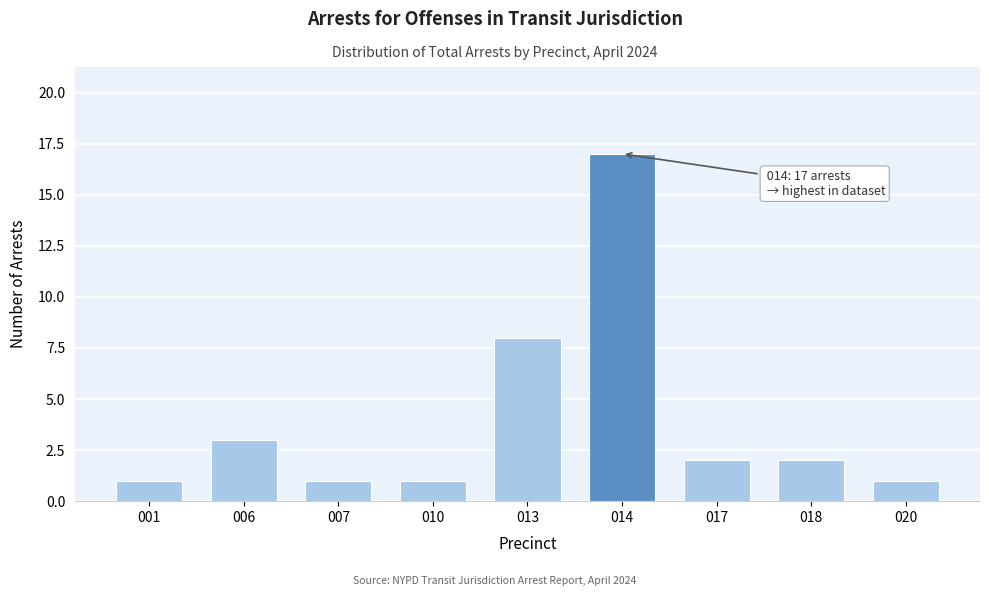

Reading left to right, what are all the values shown in this chart?

001=1	006=3	007=1	010=1	013=8	014=17	017=2	018=2	020=1